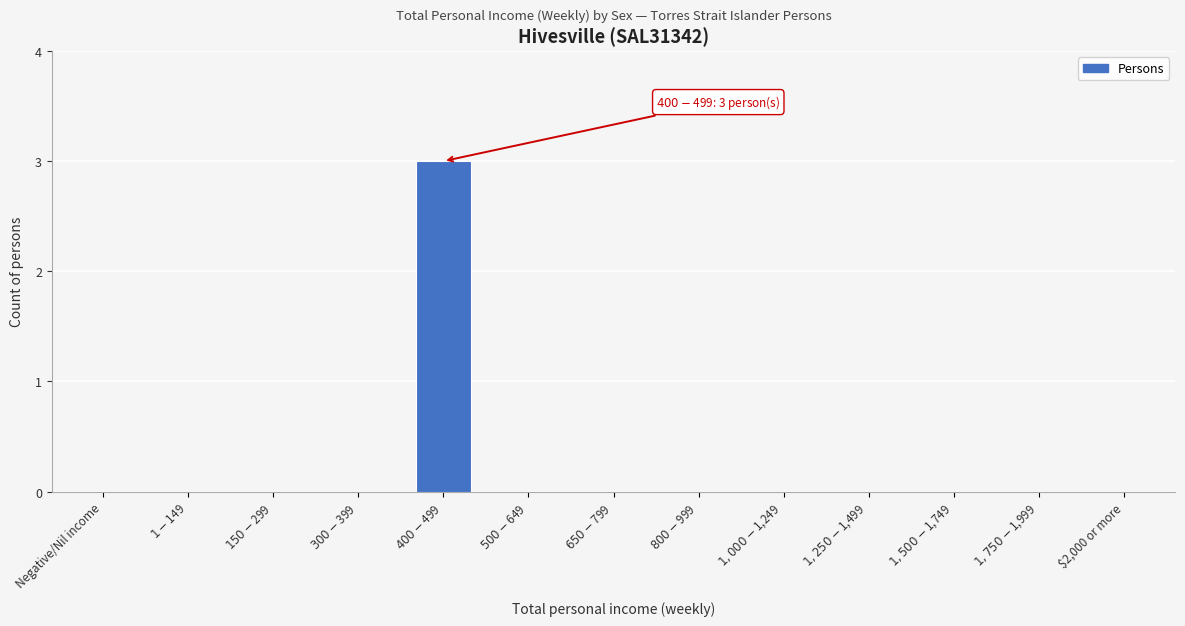

What is the sum of all values?

3